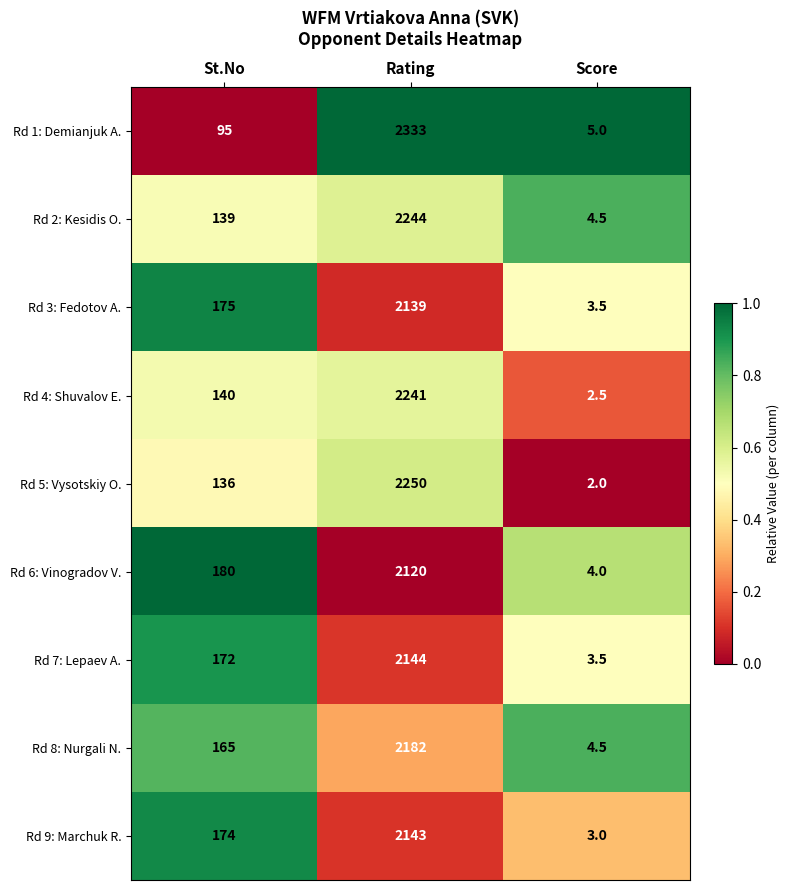

What is the difference between the highest and lowest values at Rating?

213.0